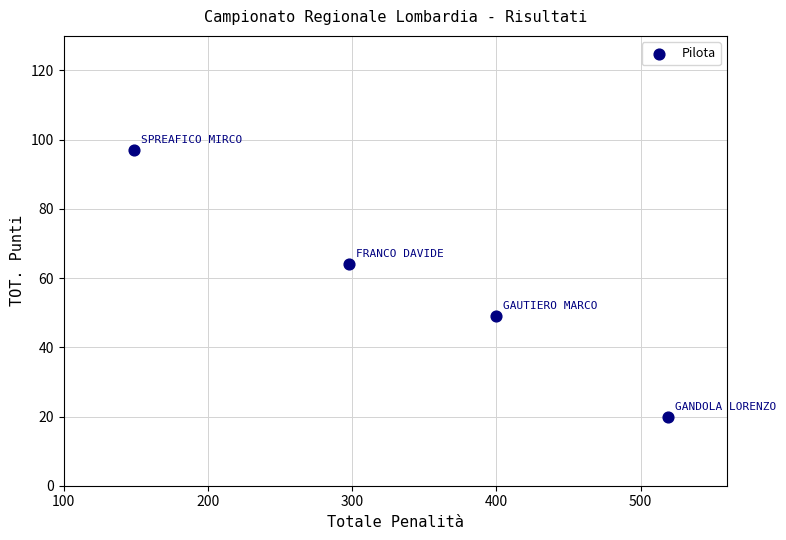

What is the range of Y values (max minus min)?

77